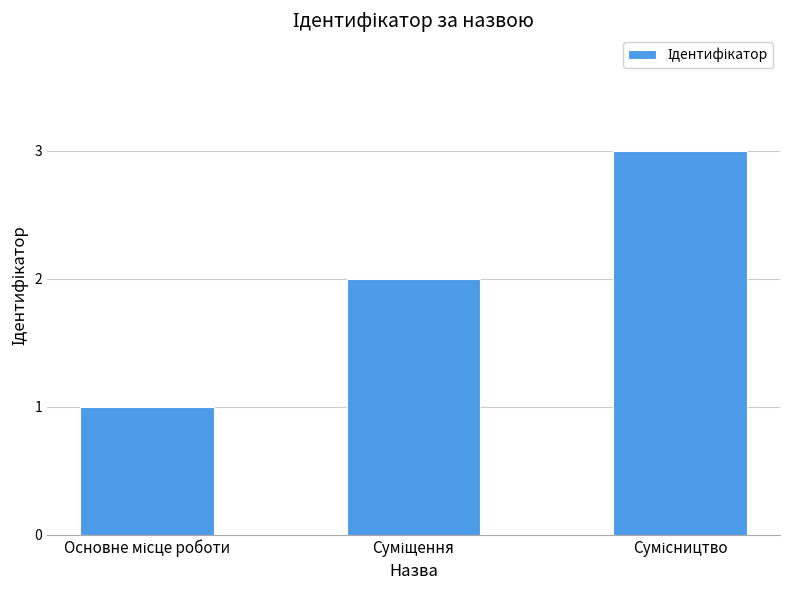

What is the greatest value displayed?

3